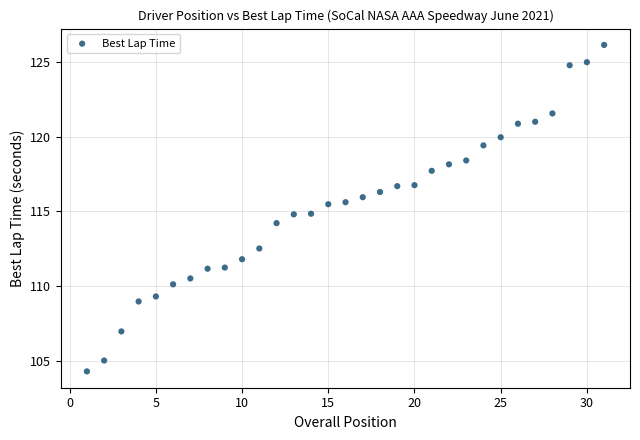

What is the range of Y values (max minus min)?

21.9